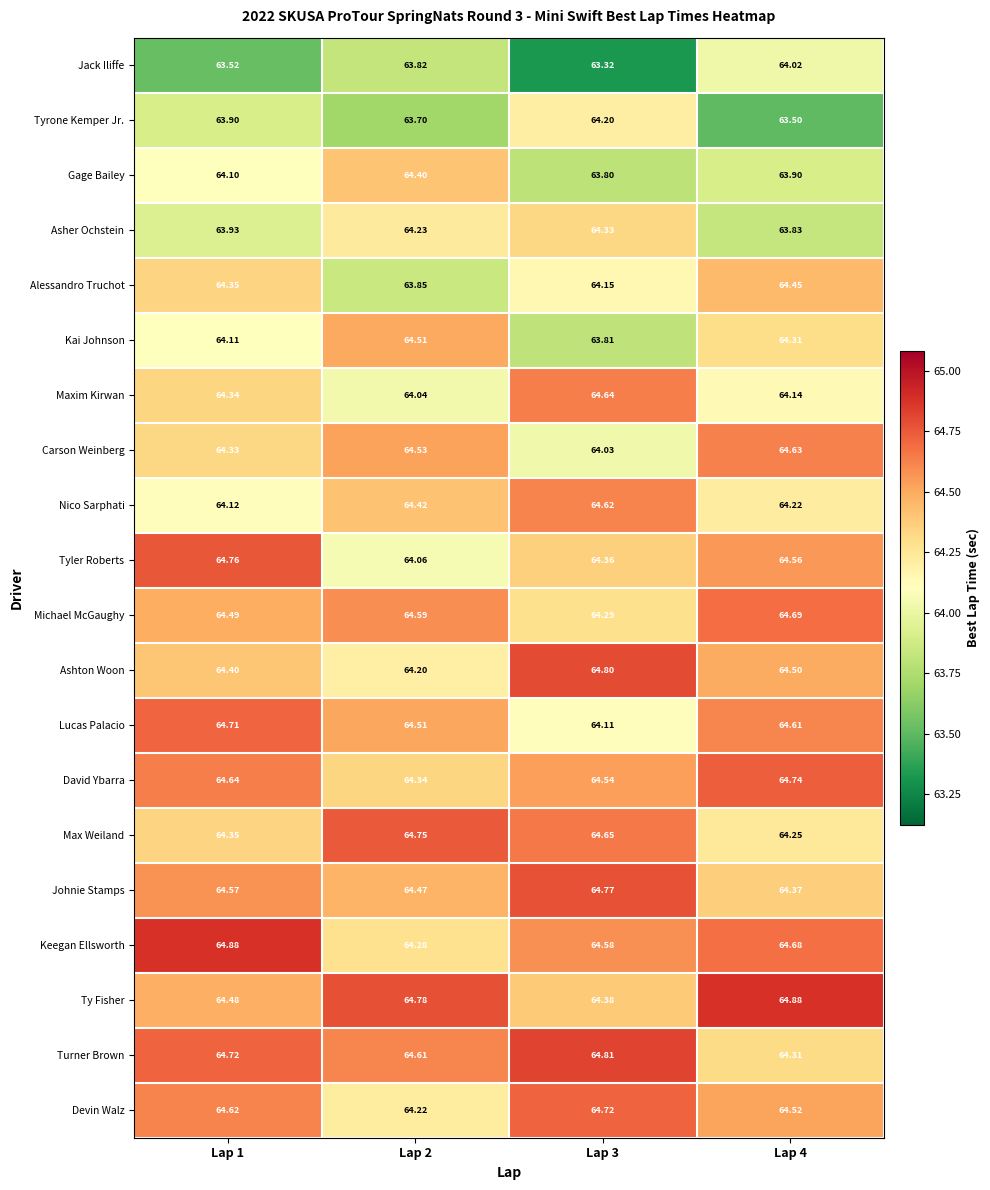

At how many categories does at least one series exceed 64?

4